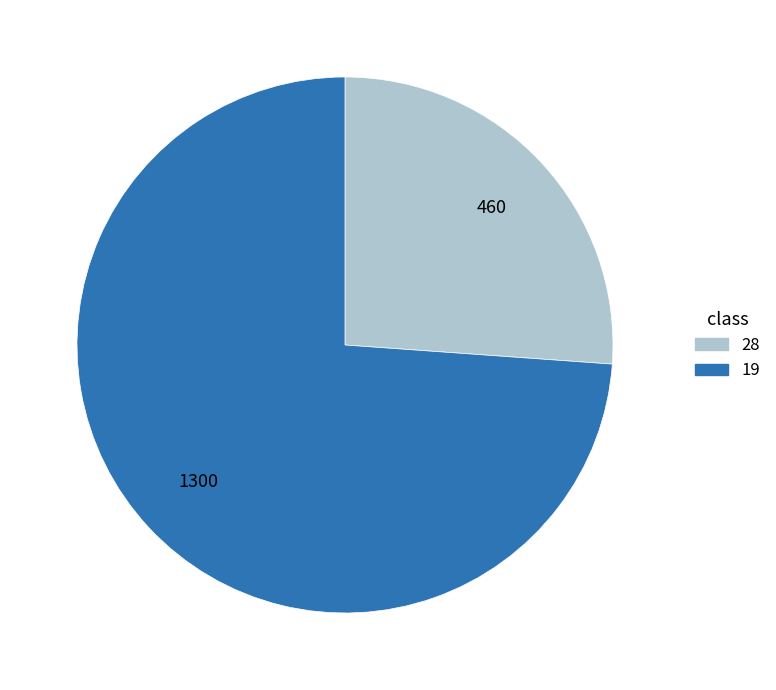

The 19 slice represents 88% of the pie. True or false?

False